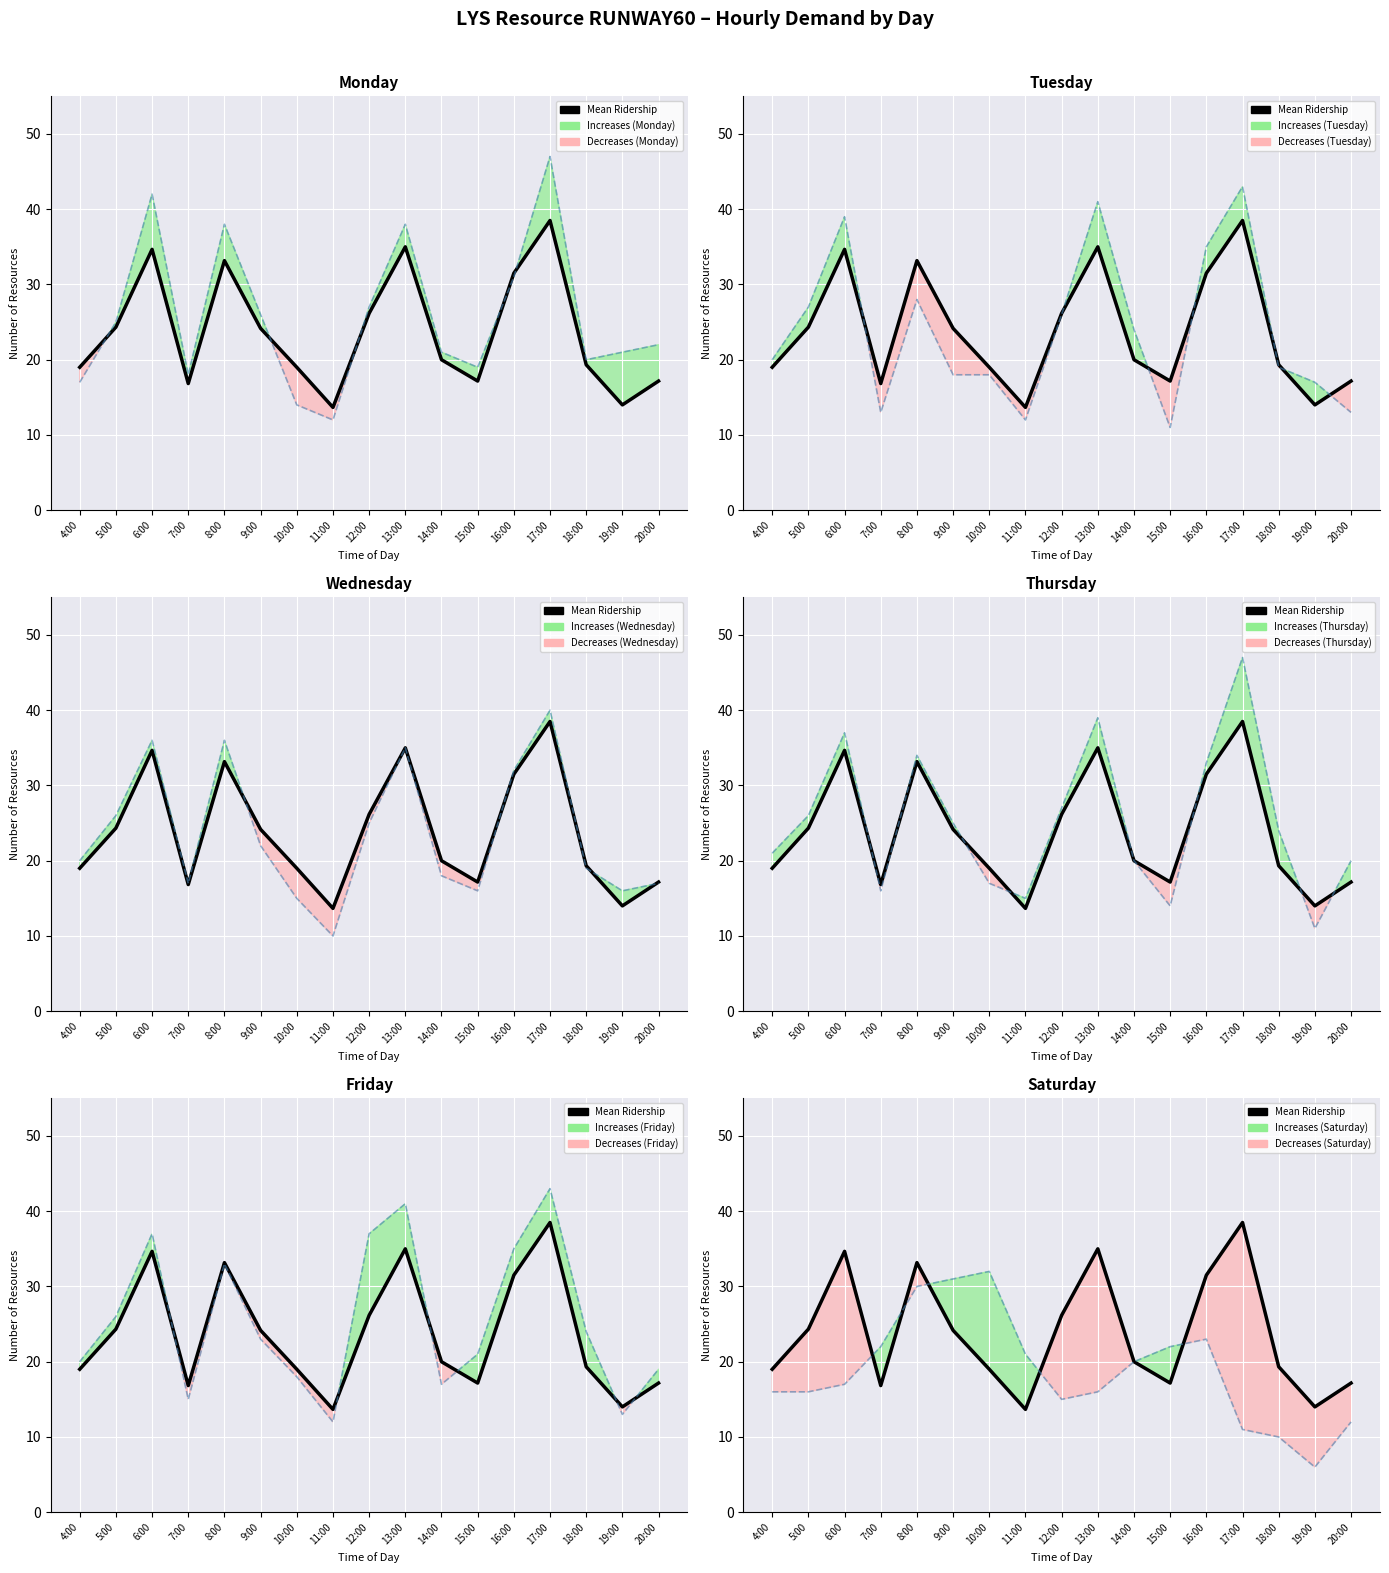

What is the sum of the Tuesday values at 14:00 and 15:00?

35